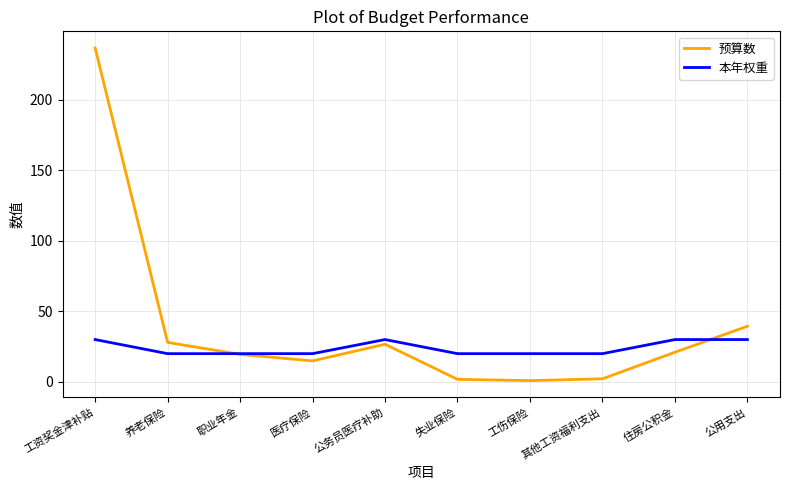

Is this an area chart (filled region under the line)?

No